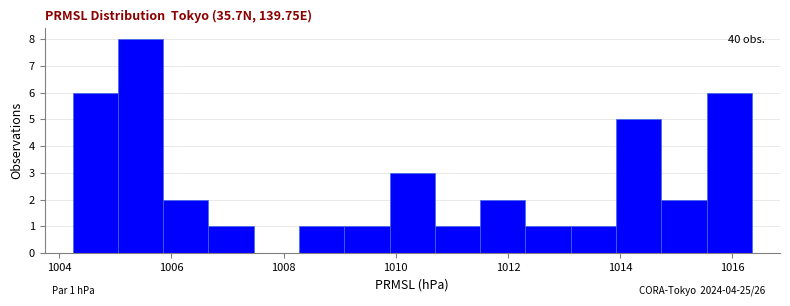

Which range on the x-axis has the tallest bar?

1005.0 to 1005.8